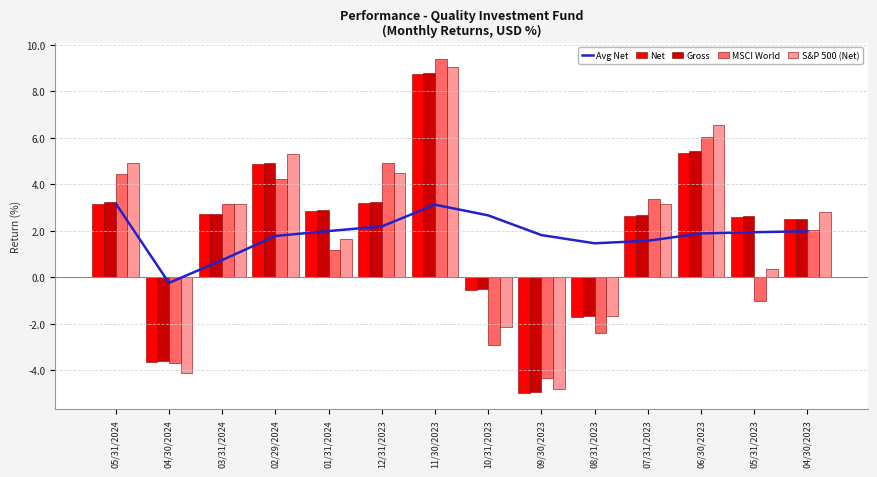

What are all the series names shown in the legend?

Avg Net, Net, Gross, MSCI World, S&P 500 (Net)